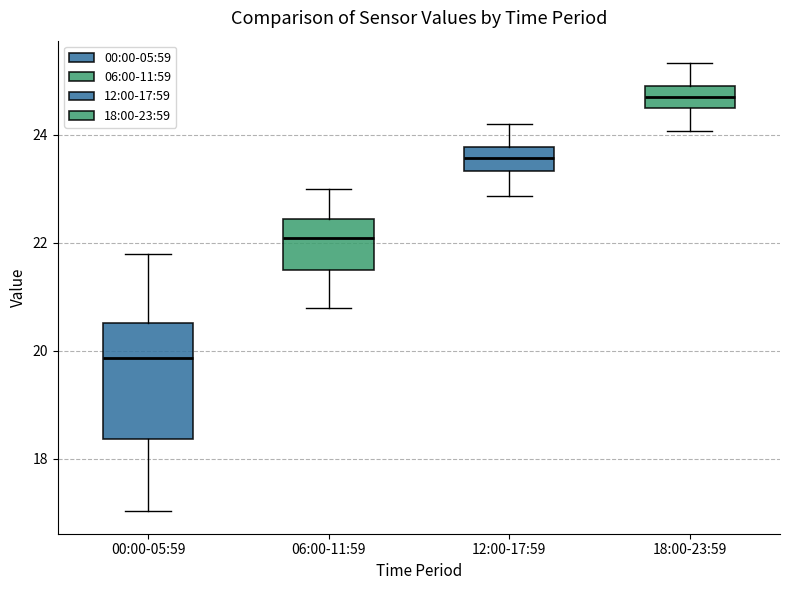

Where is the upper edge of the box for 18:00-23:59 on the y-axis? The values are not printed on the chart, so give them approximately, as read against the axis.

25.0